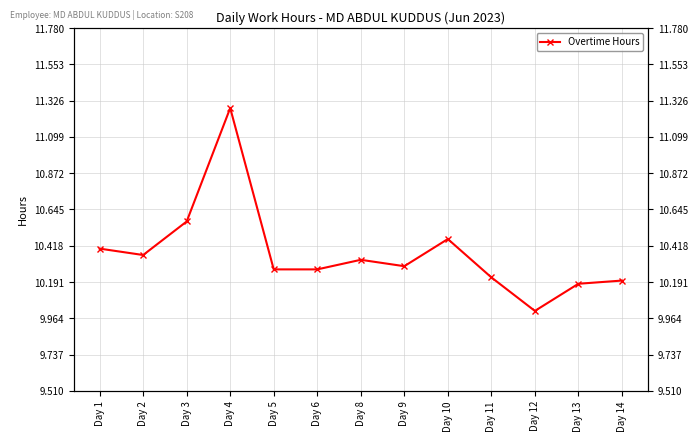

Which category has the highest value across all series?

Day 4